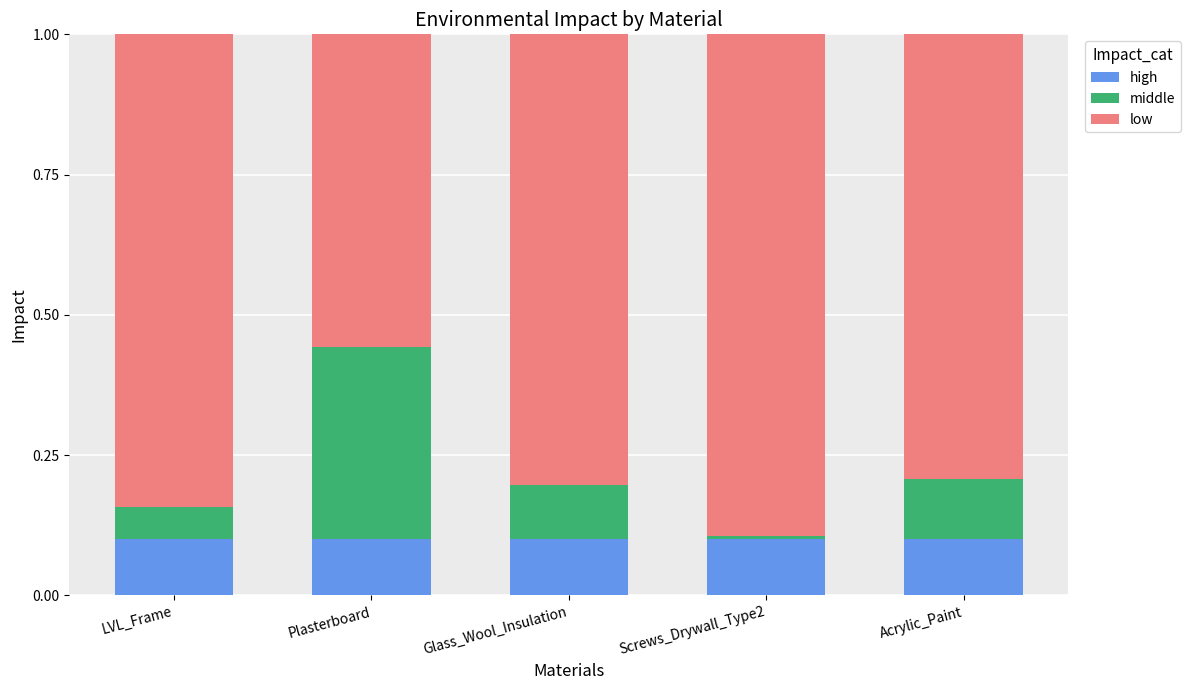

What is the total value across all series at Glass_Wool_Insulation?

1.0